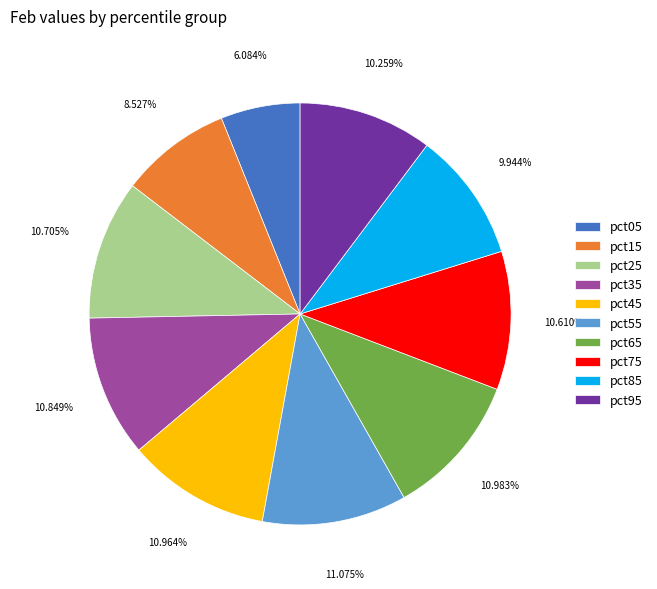

Is the sum of pct45 and pct55 greater than half?

No